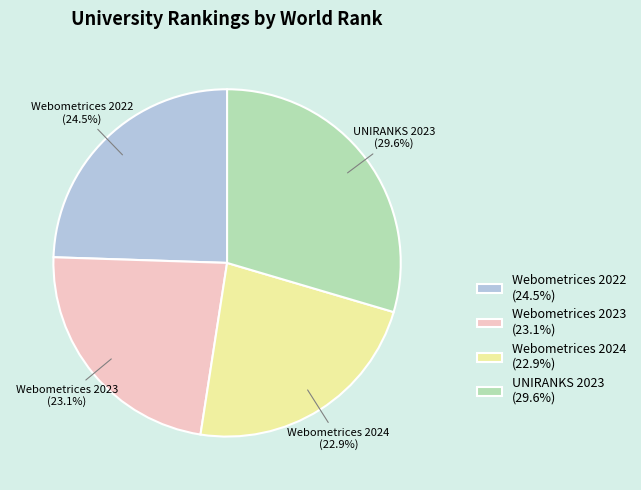

To the nearest percent, what percentage of the pie is UNIRANKS 2023?

30%